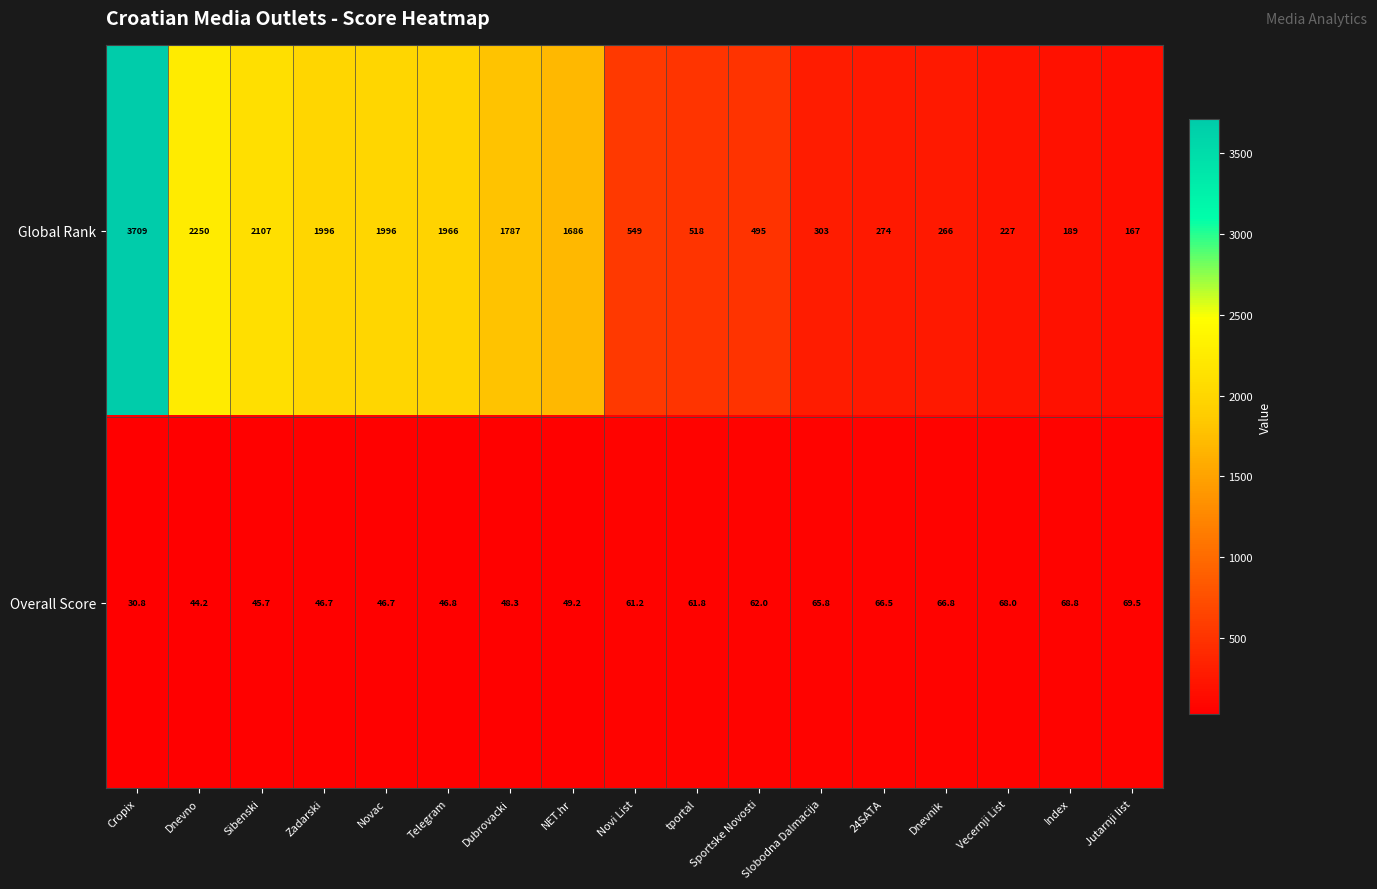

What is the lowest value of the Overall Score series?

30.8